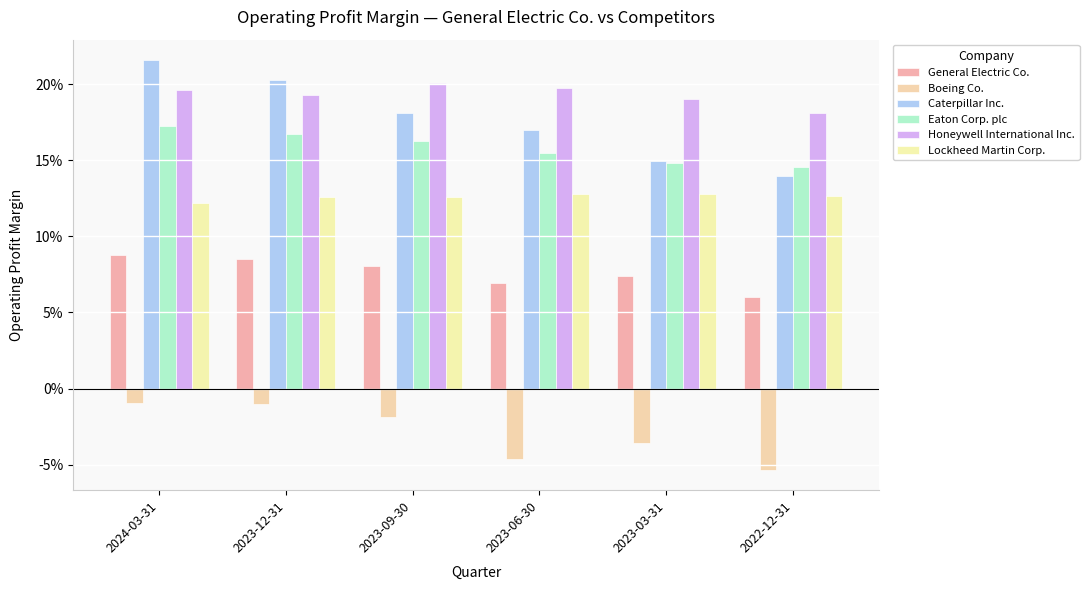

What are all the series names shown in the legend?

General Electric Co., Boeing Co., Caterpillar Inc., Eaton Corp. plc, Honeywell International Inc., Lockheed Martin Corp.